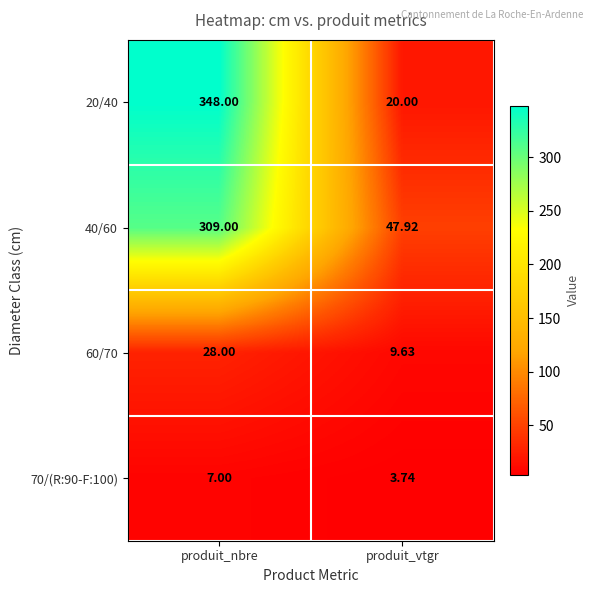

At which category is the sum across all series the highest?

produit_nbre